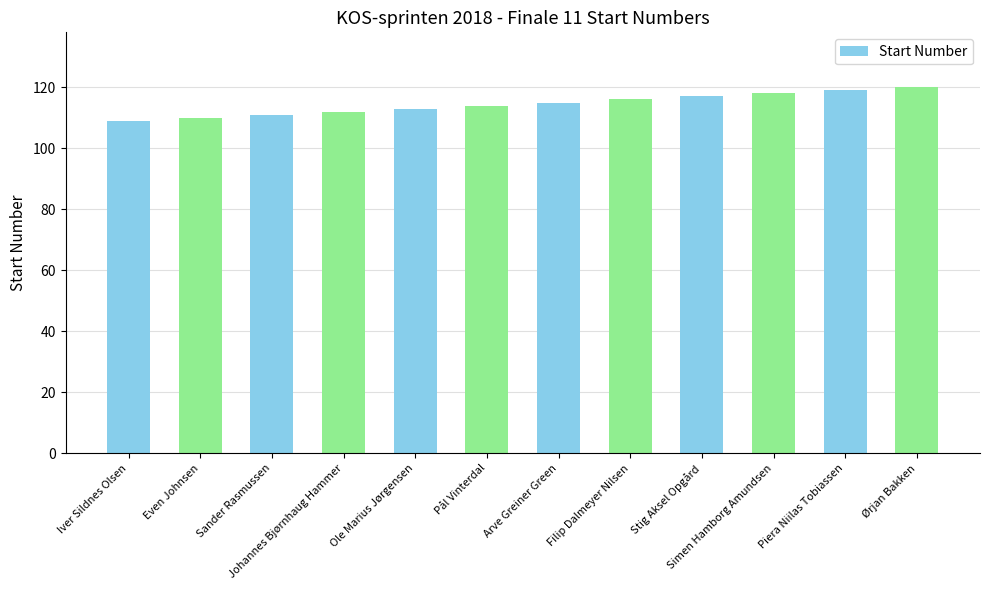

Is it true that the value at Sander Rasmussen is 111?

True